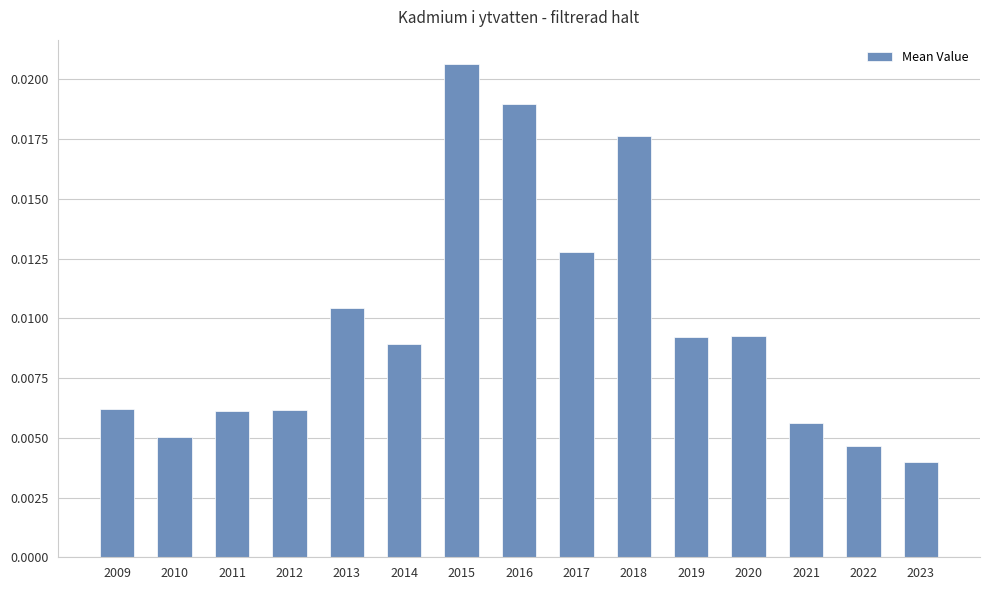

Which label corresponds to the largest value in the chart?

2015